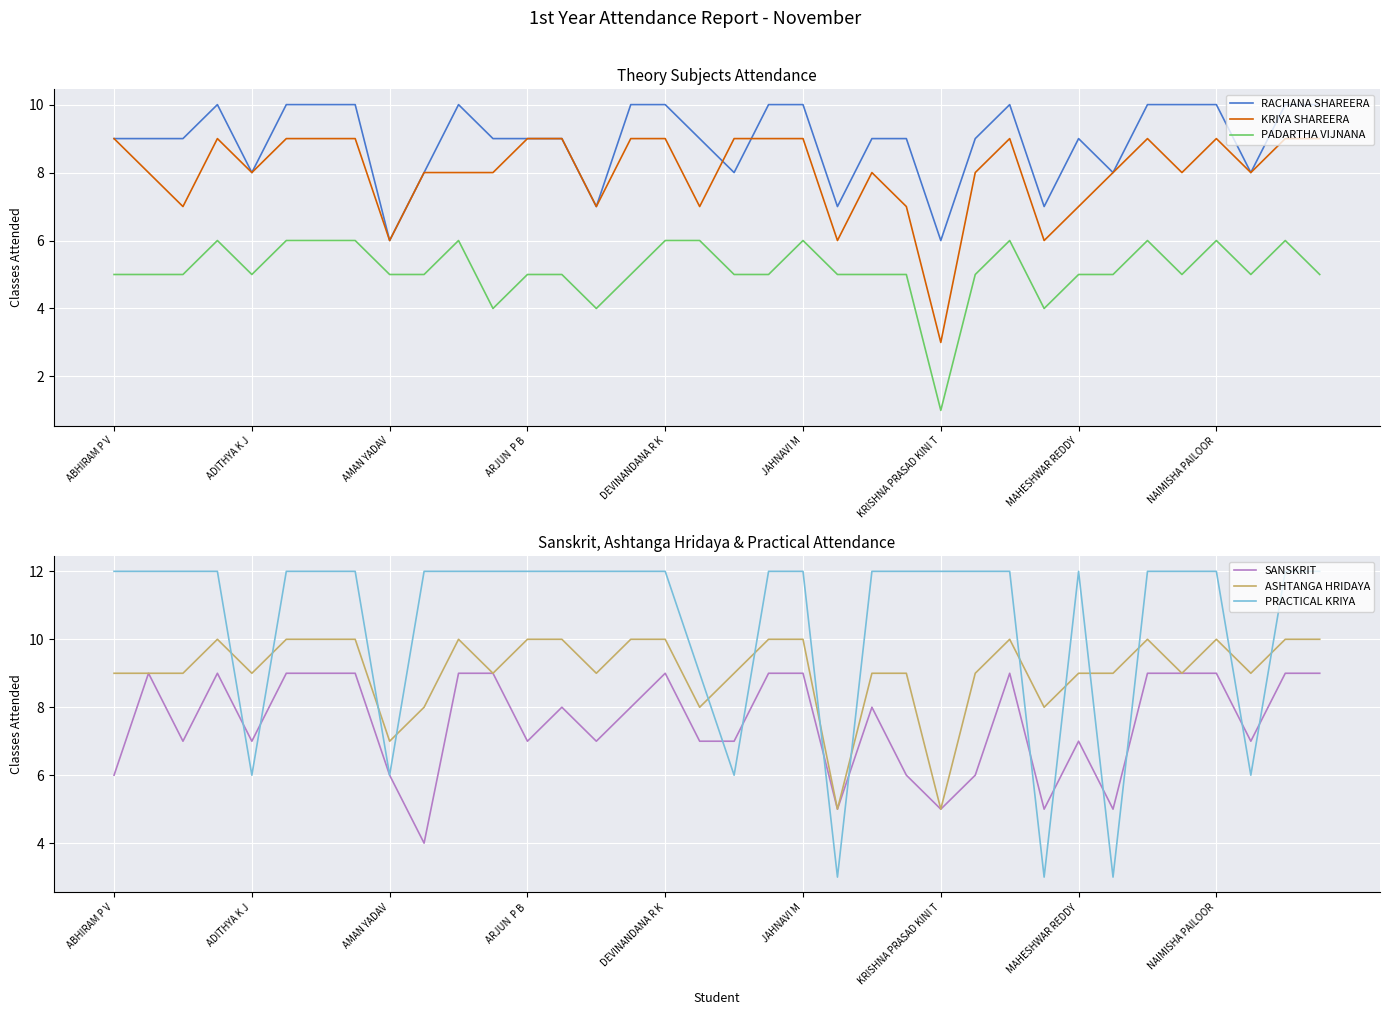

True or false: KRIYA SHAREERA has more than 0 interior local peaks.

True